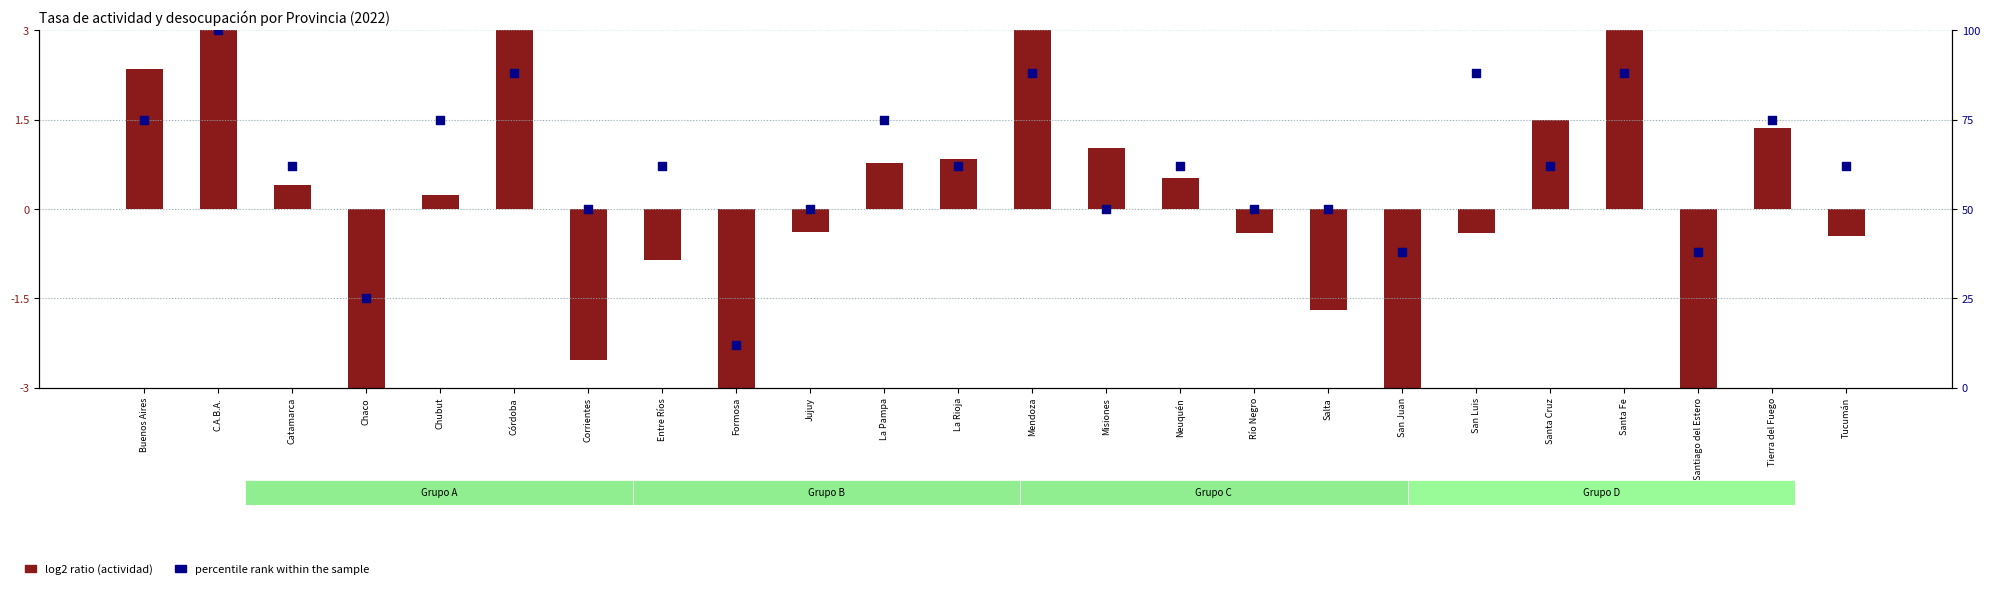

At how many categories does at least one series exceed 80?

5